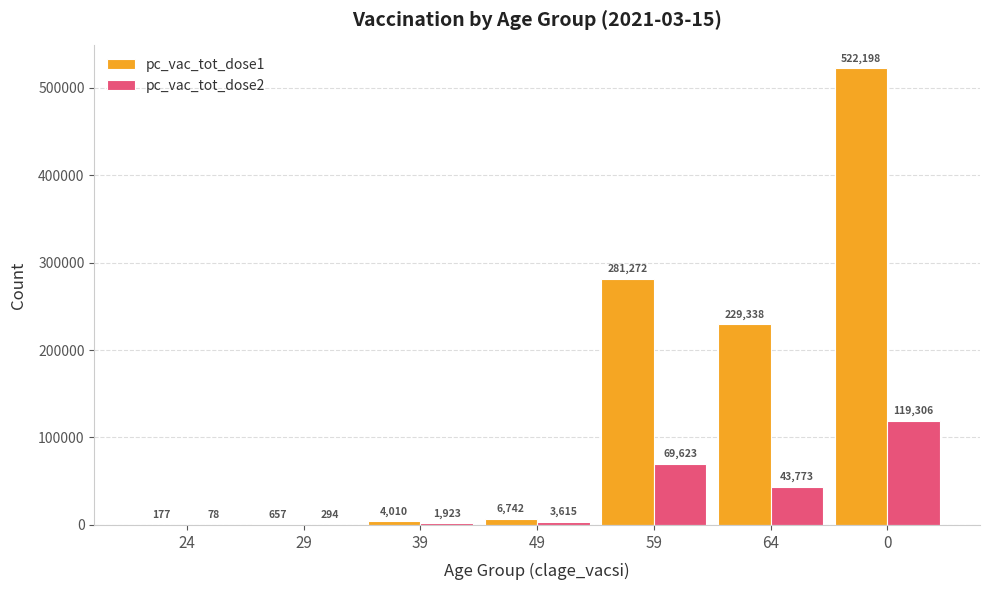

What is the sum of all pc_vac_tot_dose2 values?

238612